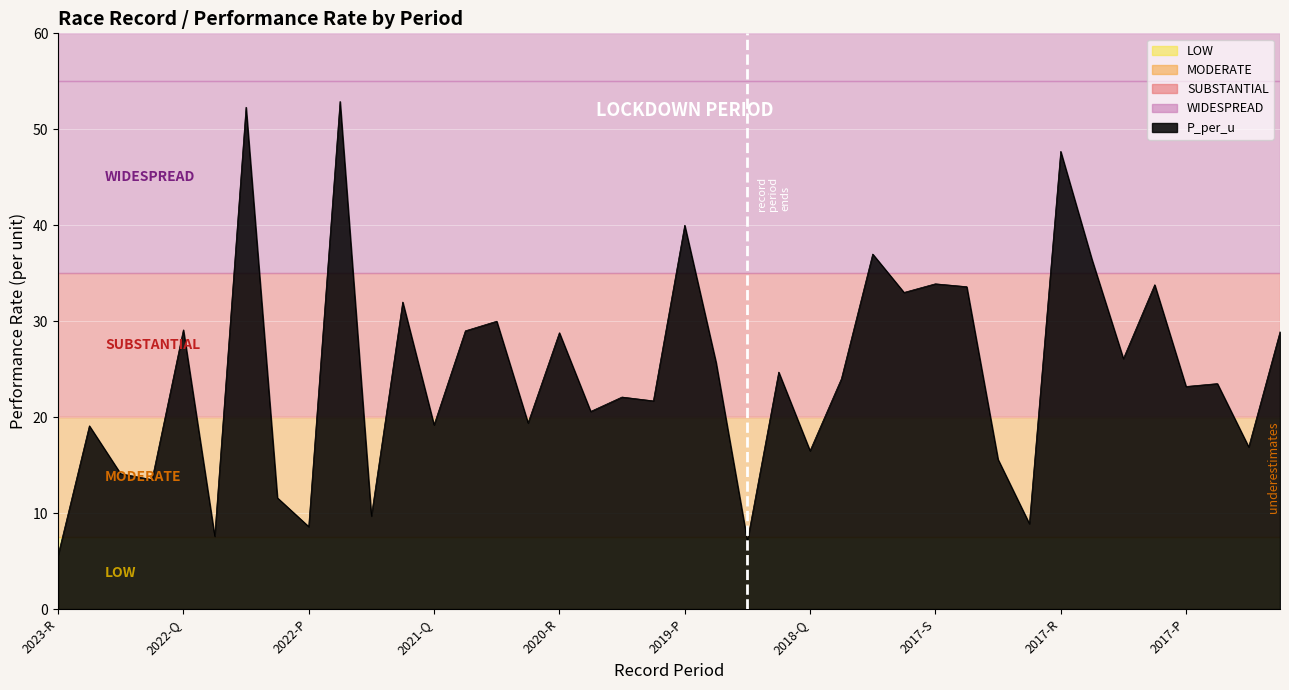

What is the smallest value displayed?

5.6